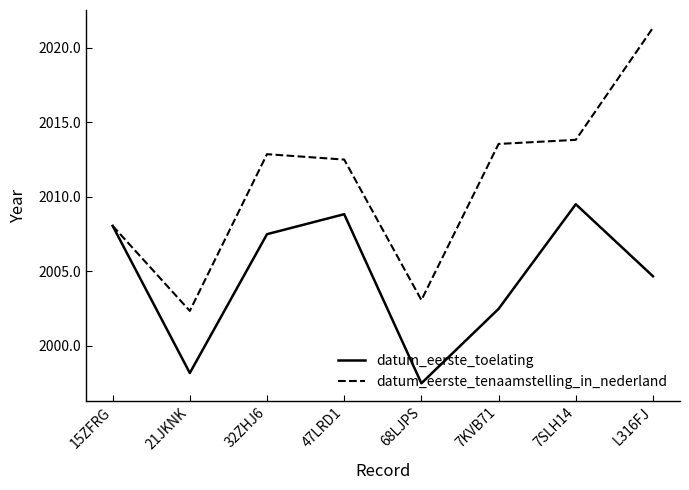

True or false: datum_eerste_toelating has a value of 3052.2 at 15ZFRG.

False